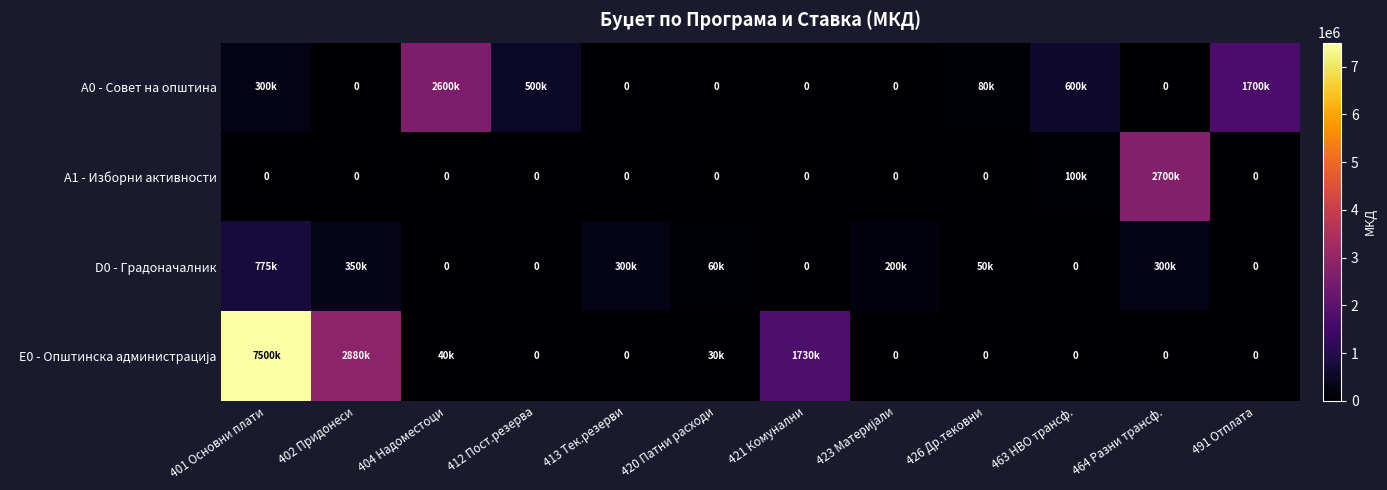

At which category is the sum across all series the highest?

401 Основни плати